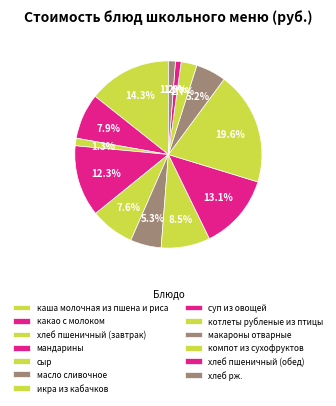

What is the largest slice in the pie chart?

котлеты рубленые из птицы